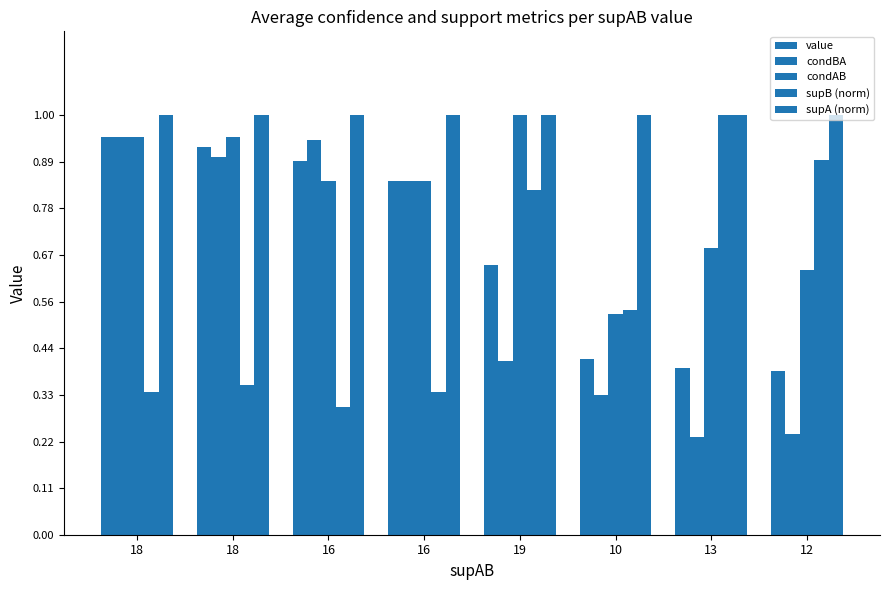

How many groups of bars are there?

8